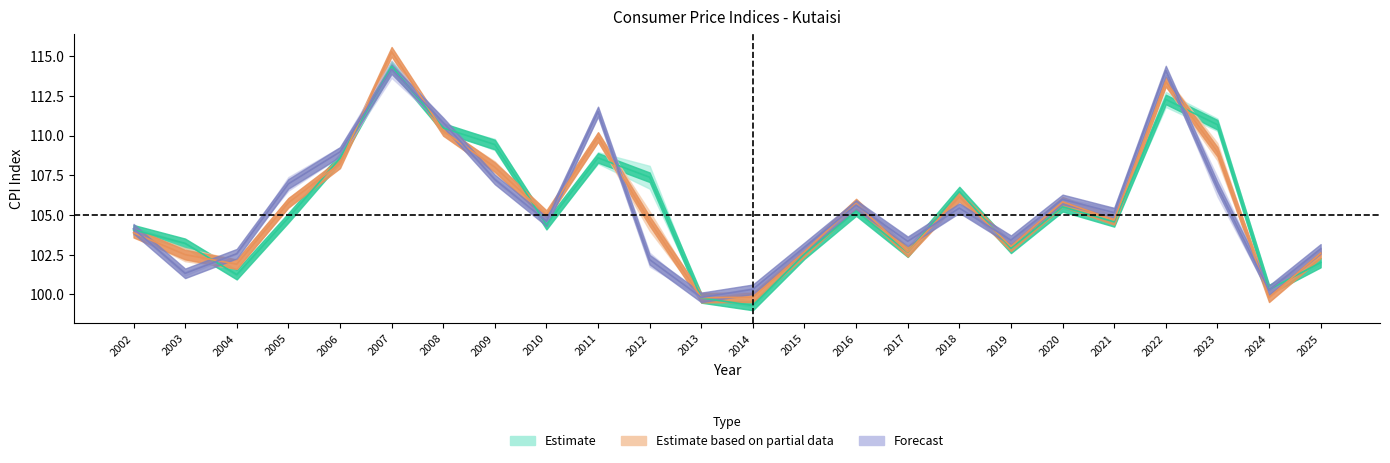

Is this an area chart (filled region under the line)?

No